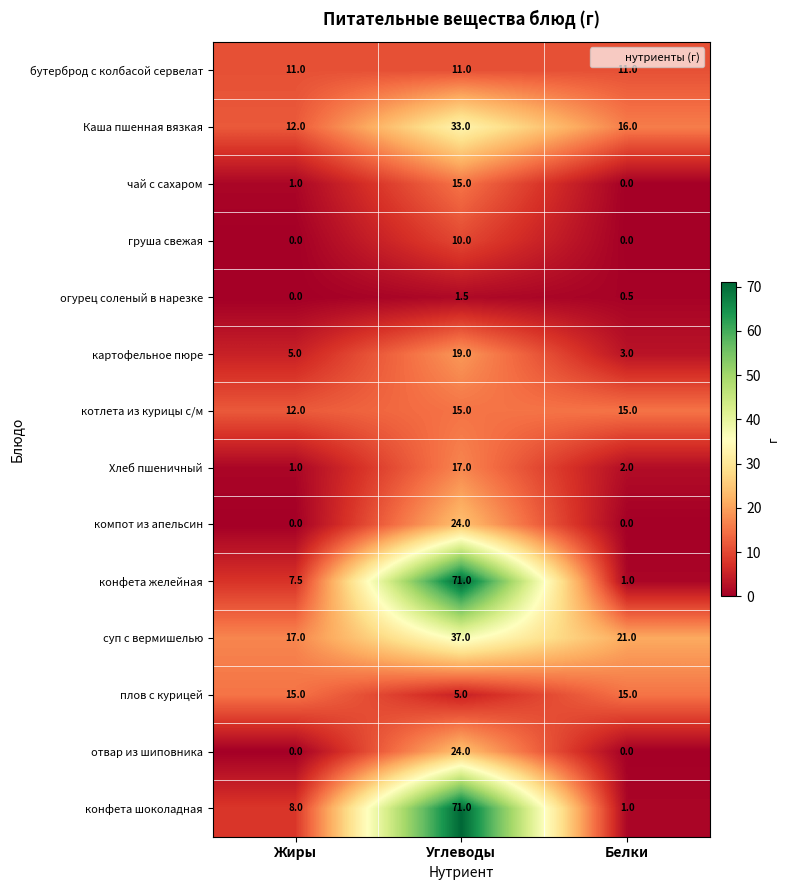

What is the sum of the огурец соленый в нарезке values at Углеводы and Белки?

2.0